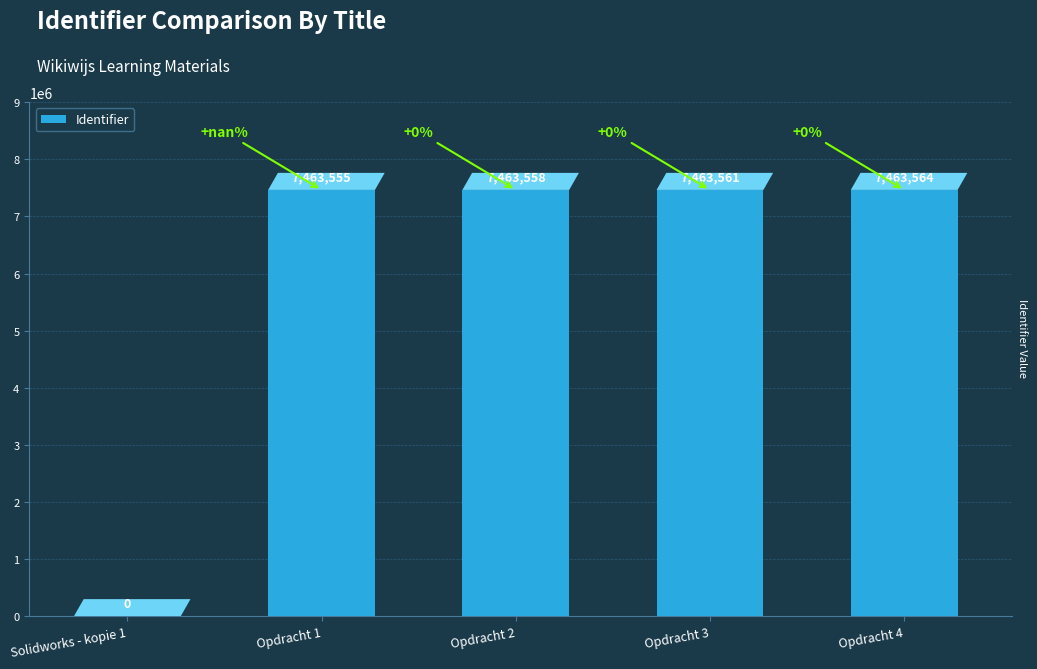

What is the sum of all values?

29854238